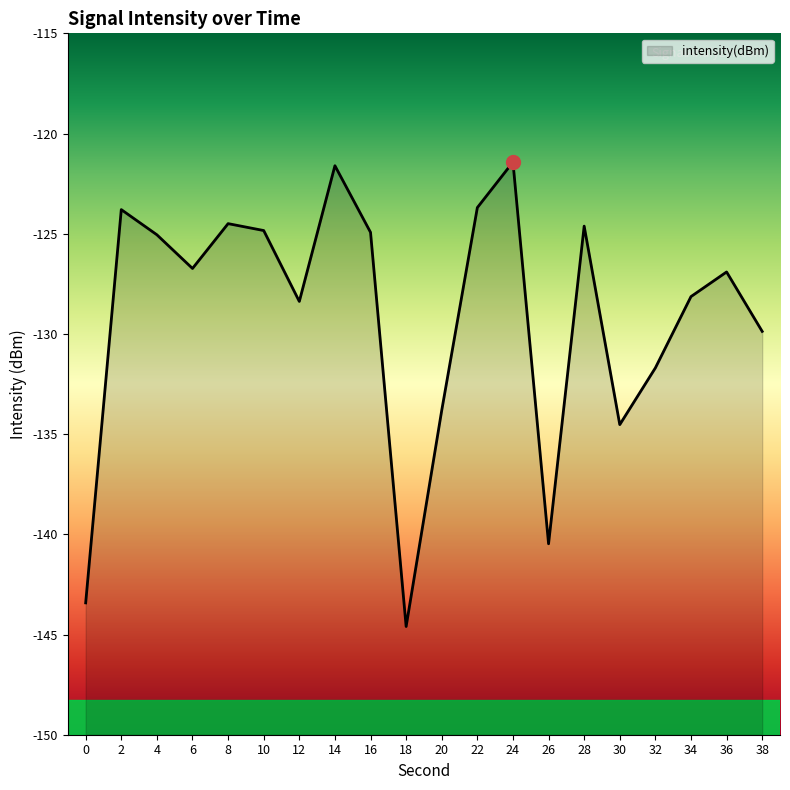

What is the average value?

-129.2